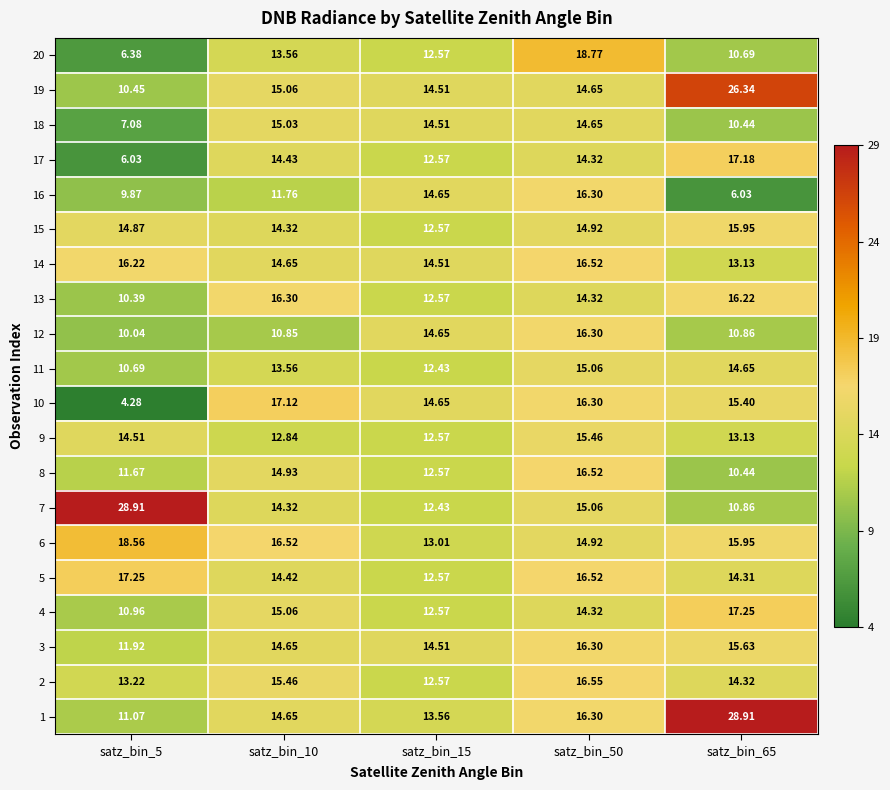

Is the value of 15 at satz_bin_10 greater than the value of 3 at satz_bin_65?

No